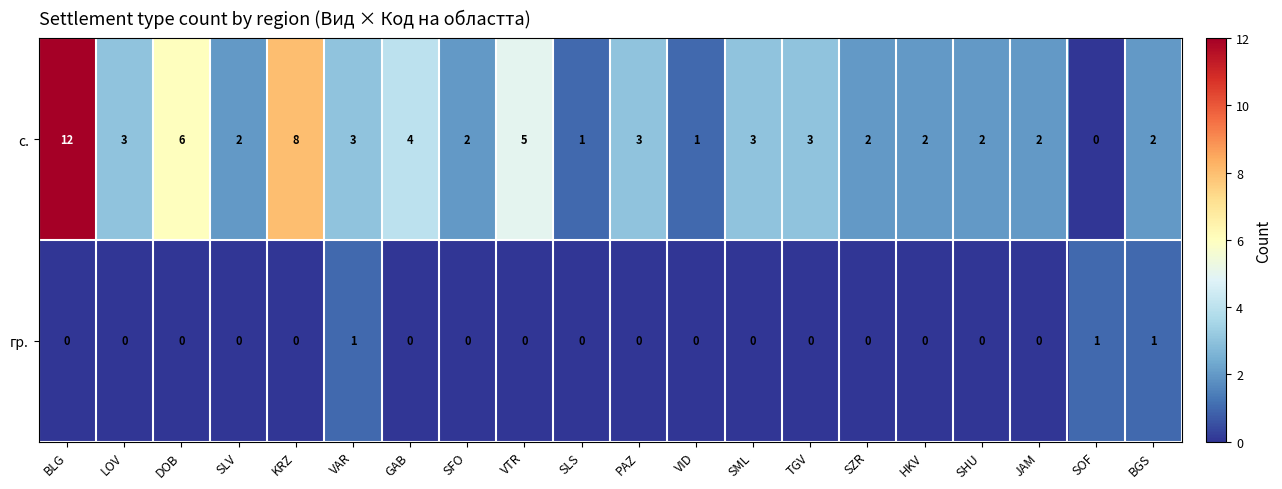

Count the number of data series in this chart.

2